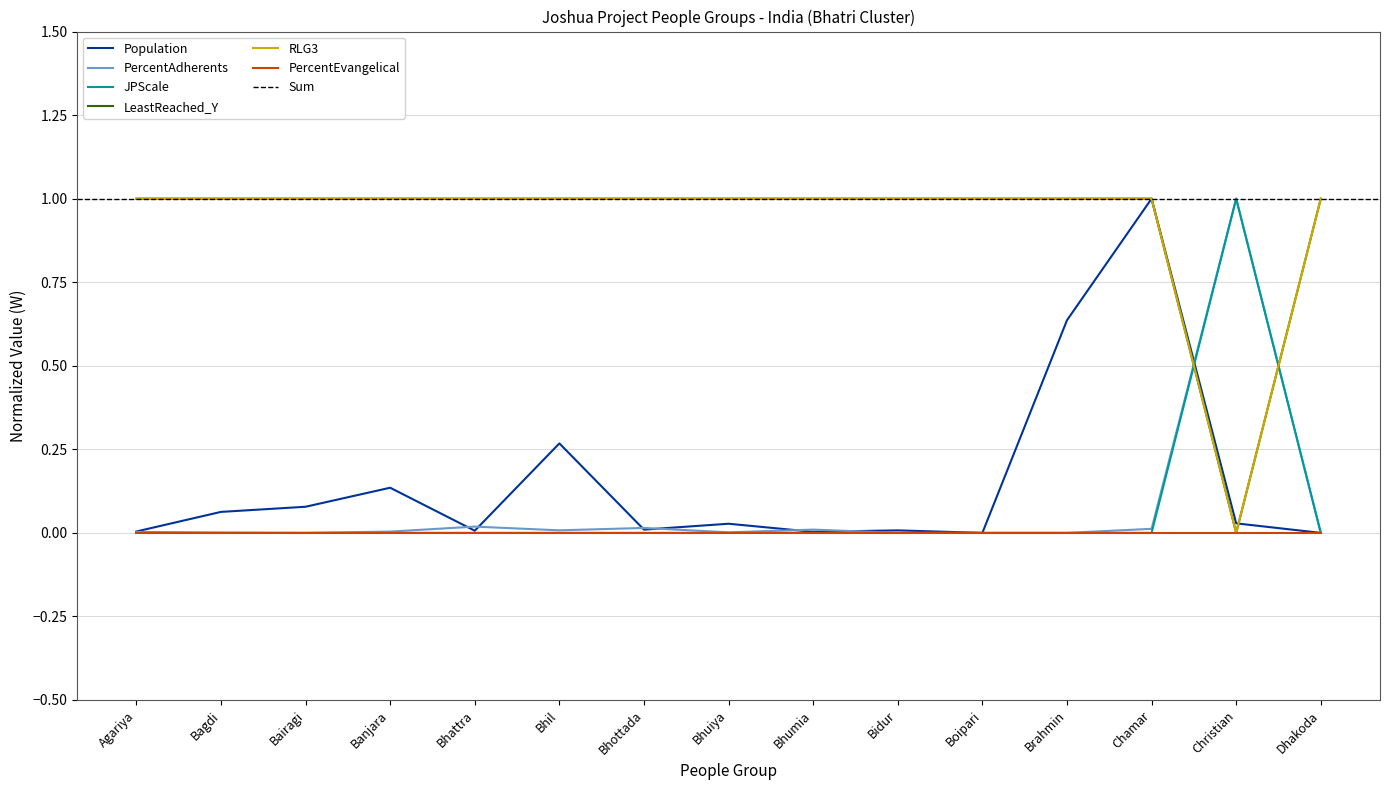

How many interior local peaks does the PercentAdherents series have?

4